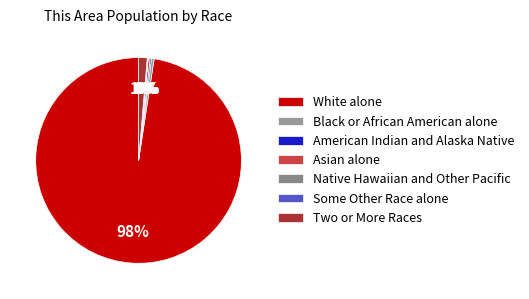

Which category accounts for the majority?

White alone